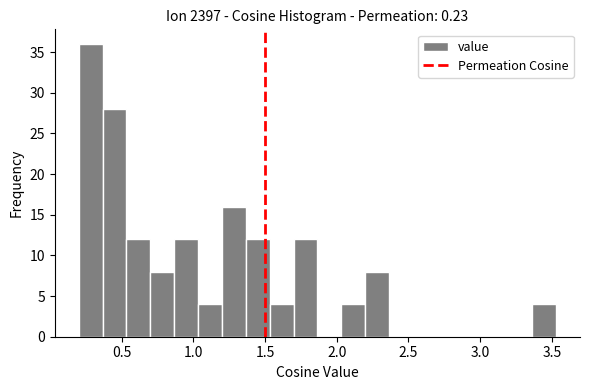

Around what value on the x-axis is the tallest bar? Give the approximate position of its centre, as read against the axis.

0.30